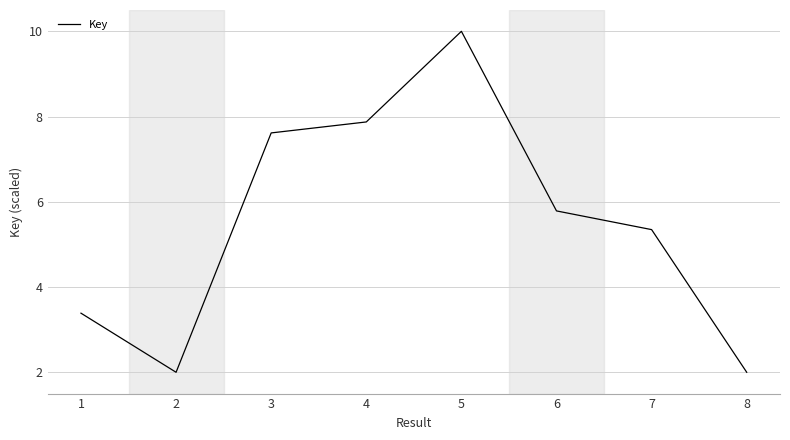

True or false: the data has more than 0 interior local peaks.

True